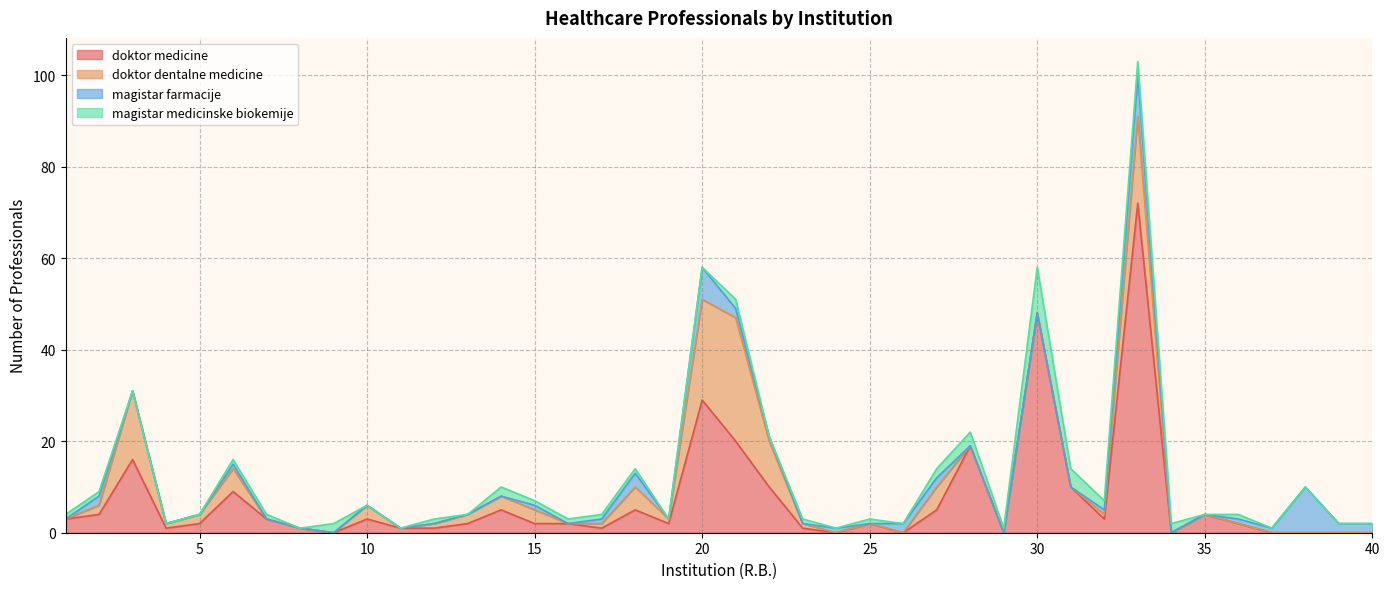

Is it true that magistar medicinske biokemije equals 0 at 5?

True